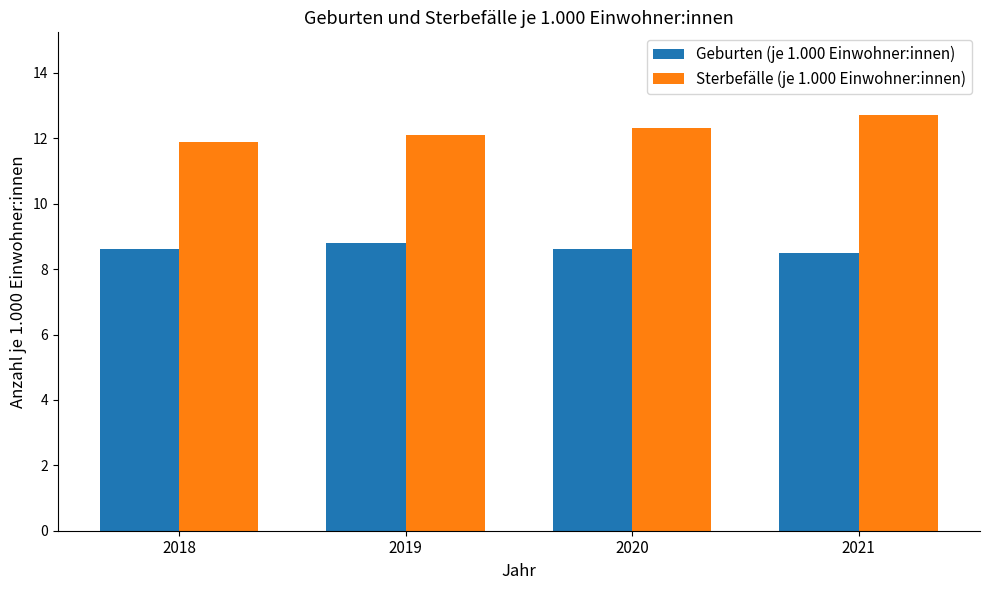

Which category has the highest value in the Geburten (je 1.000 Einwohner:innen) series?

2019